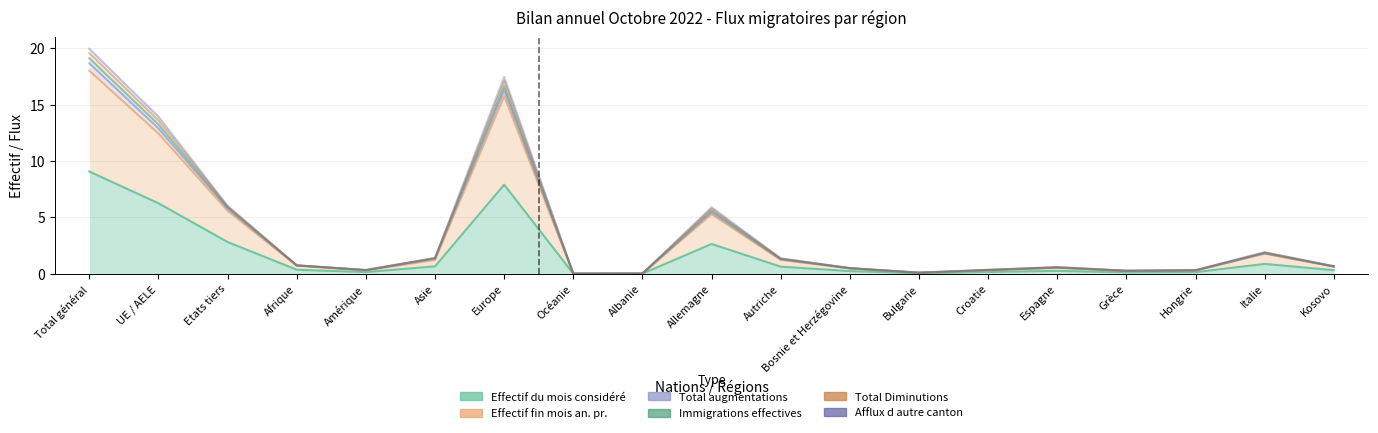

Where is the first local minimum for Total augmentations?

Amérique